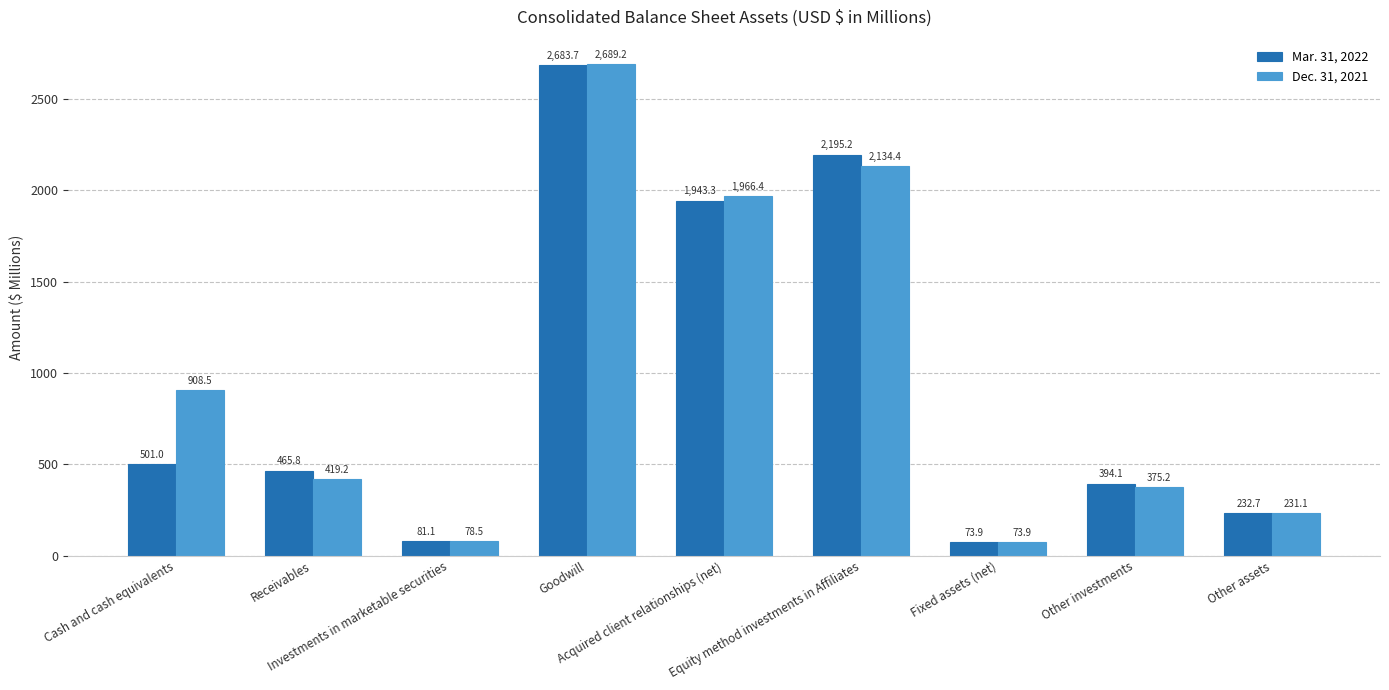

Where does the Dec. 31, 2021 series first go above 419?

Cash and cash equivalents